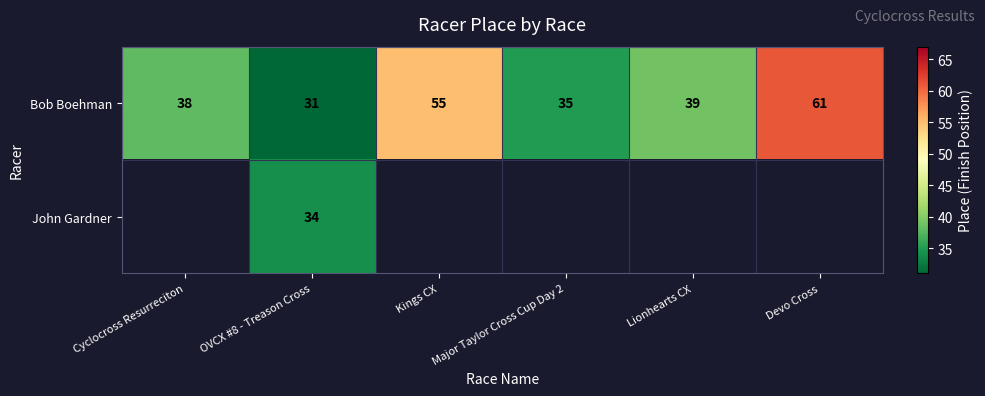

The Bob Boehman series shows 49 at Major Taylor Cross Cup Day 2. True or false?

False